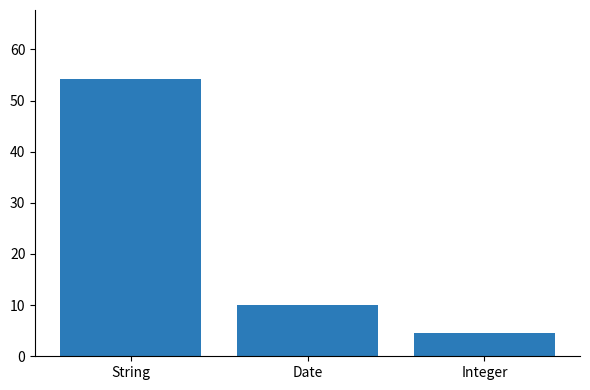

Reading right to left, extract all data points from this chart.

4.5	10.0	54.2